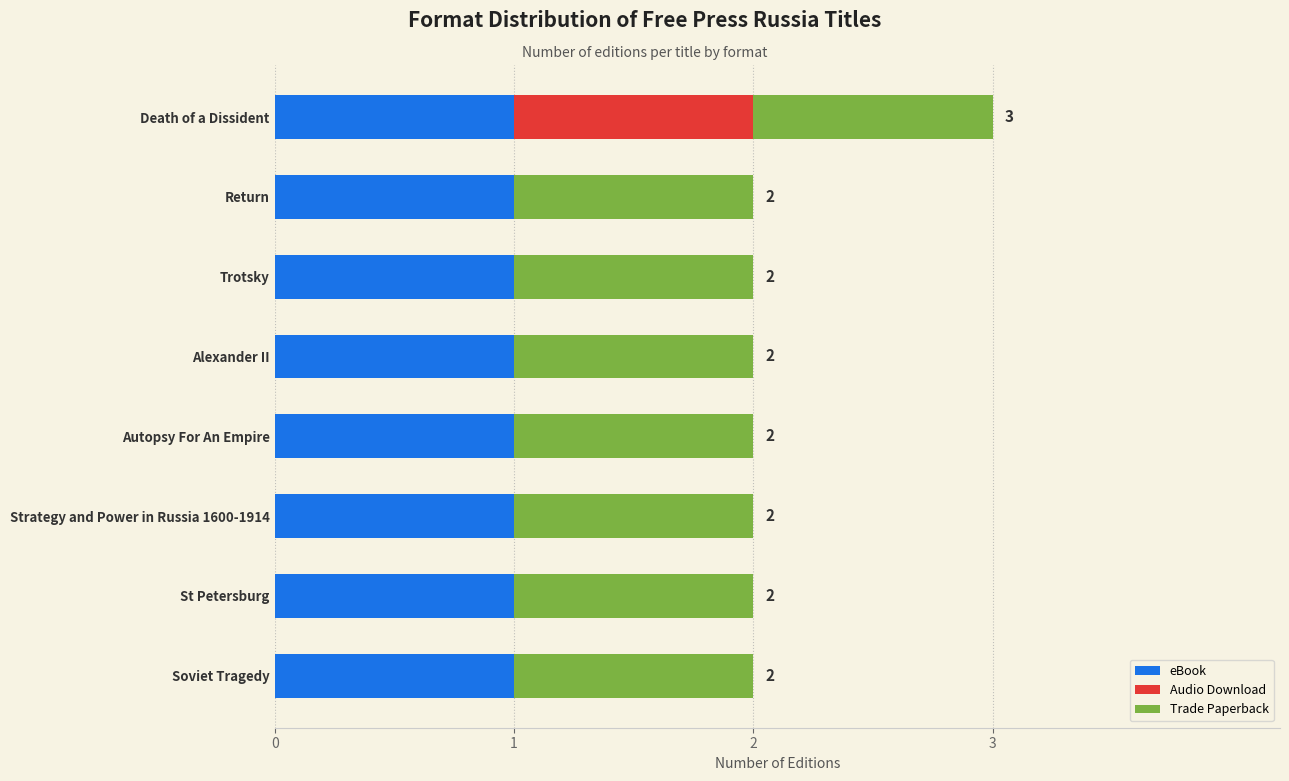

What is the sum of all eBook values?

8